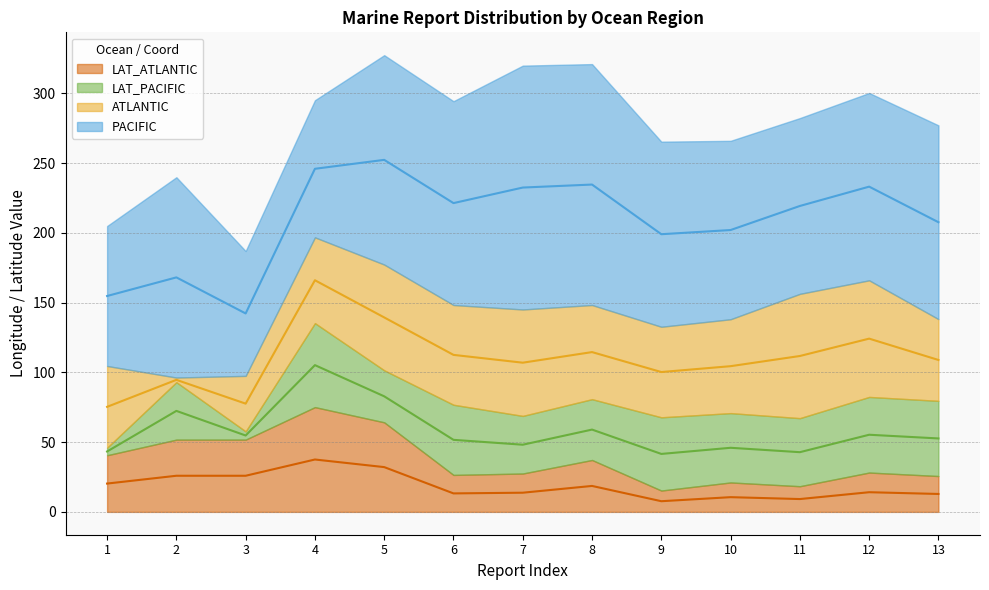

True or false: LAT_ATLANTIC has more than 1 interior local peaks.

True